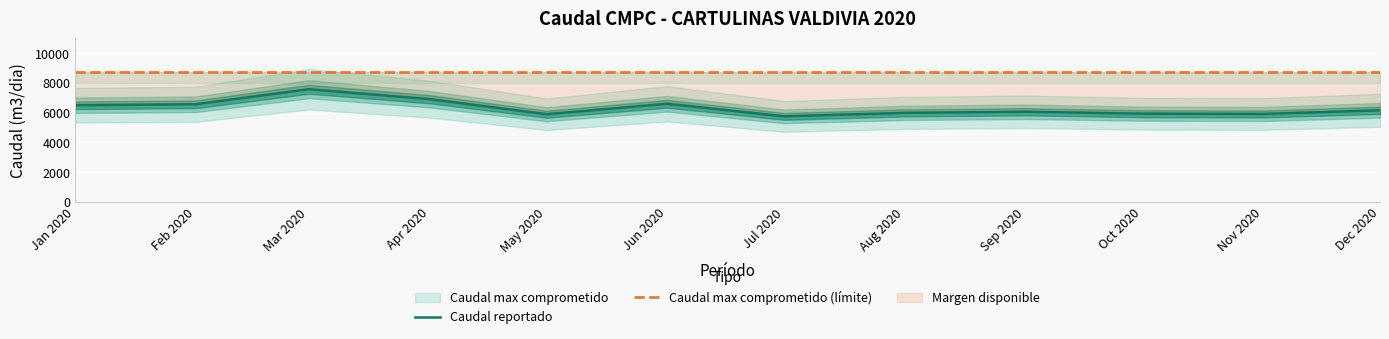

At which label does Caudal reportado reach its minimum?

Jul 2020